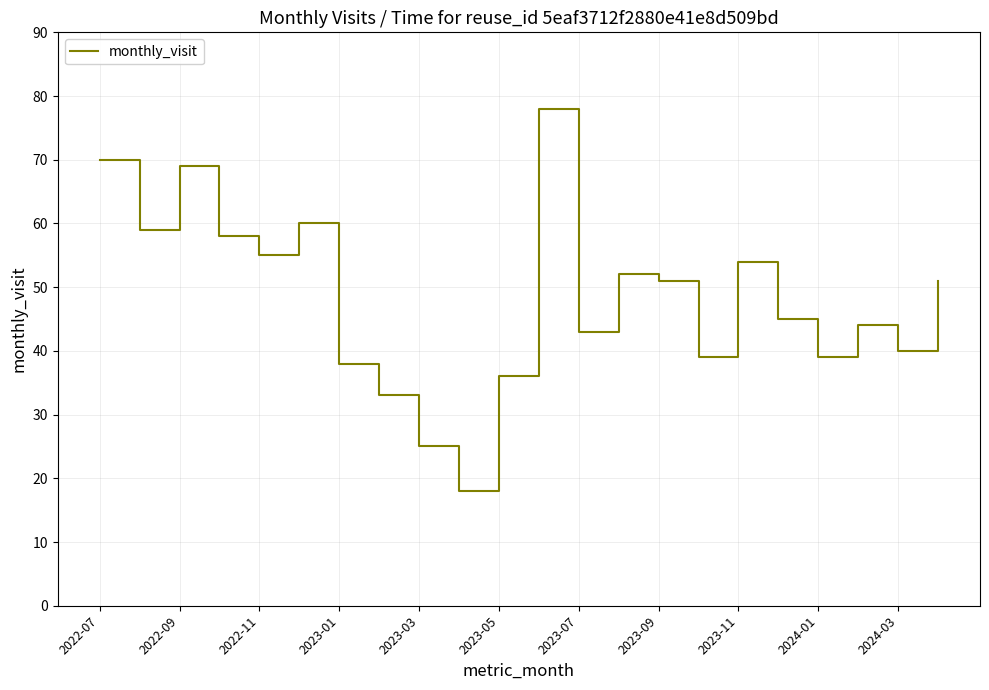

What is the maximum value shown in the chart?

78